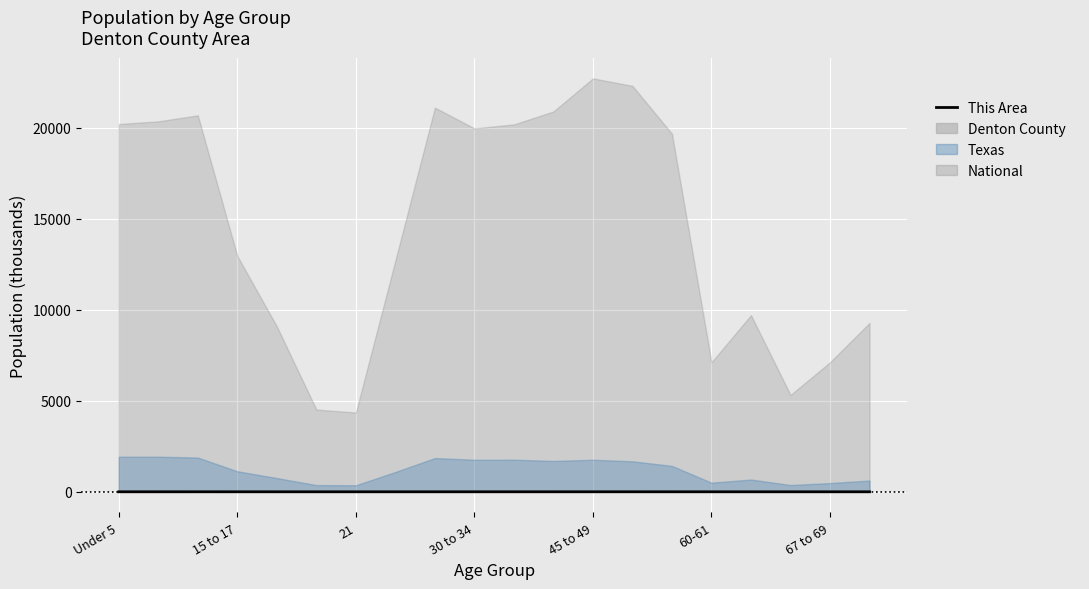

What is the average value?

0.2